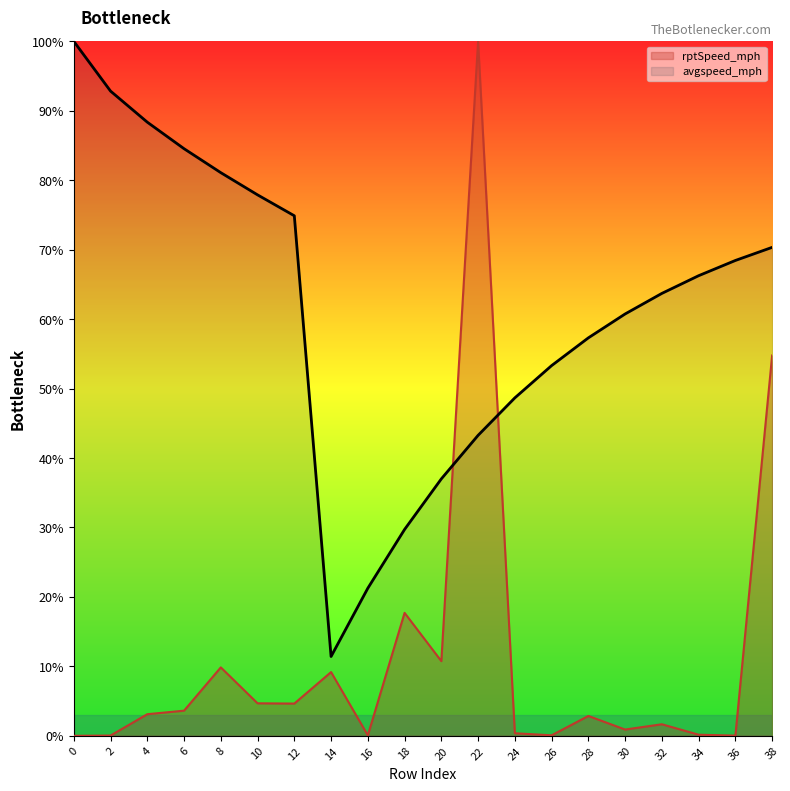

Where is the first local maximum?

8